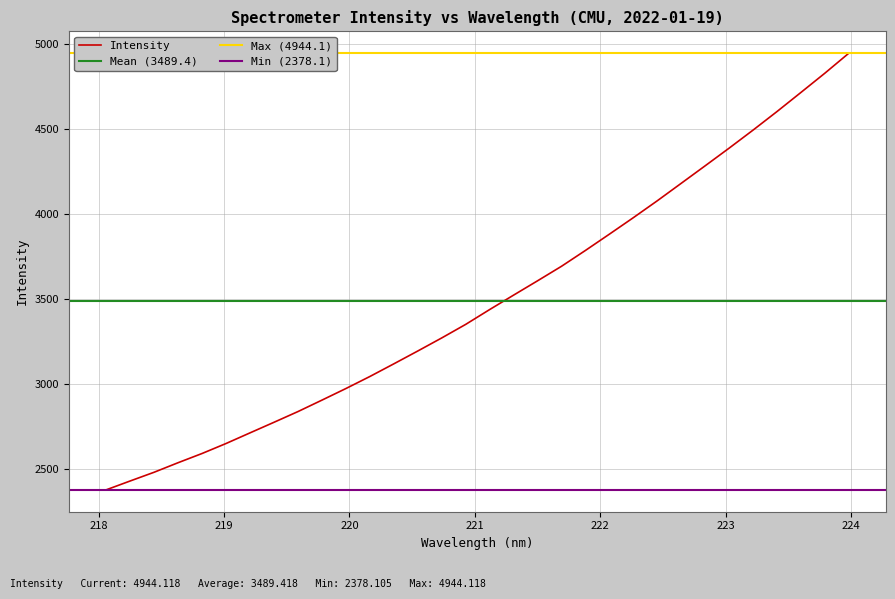

What is the value of the 30th point from the left?

4713.7